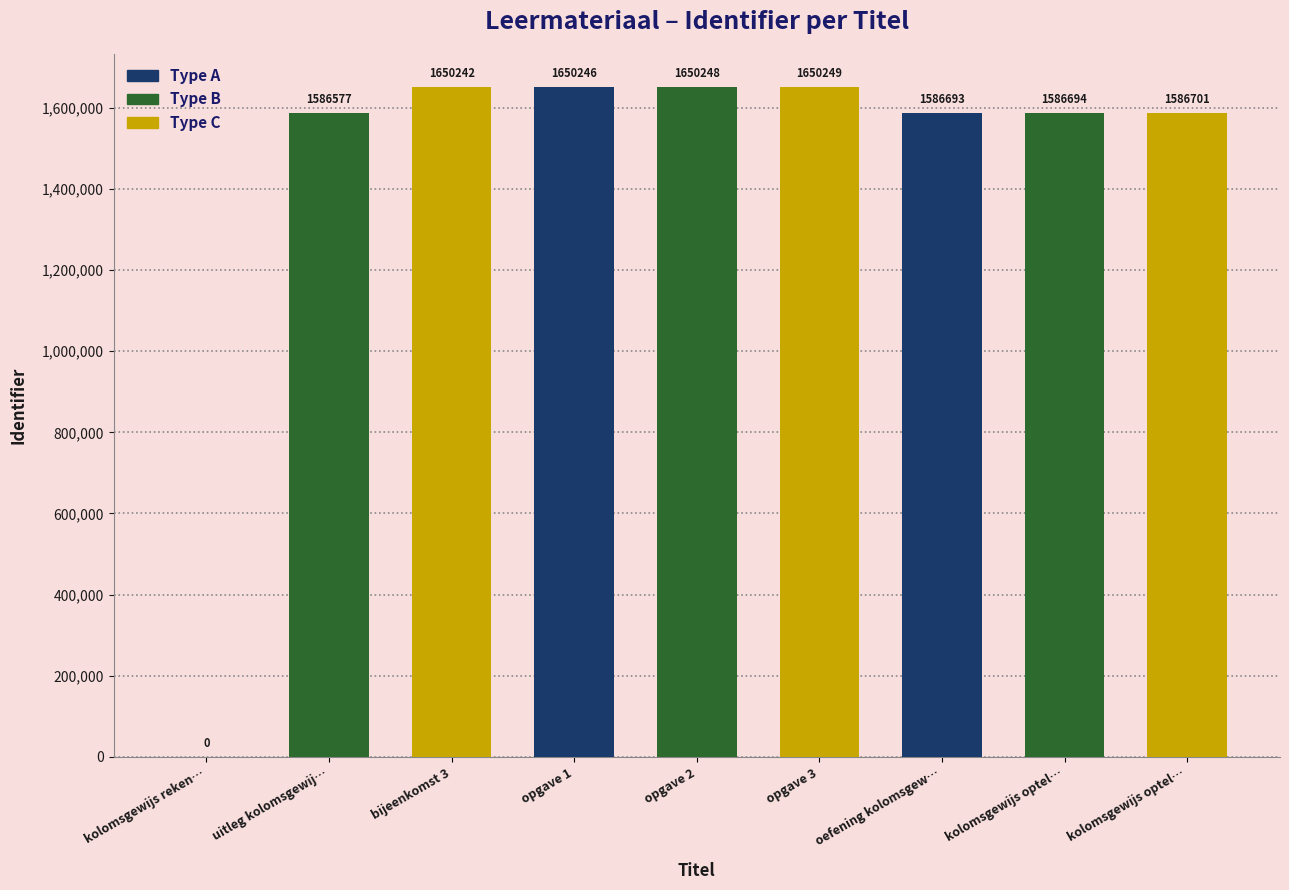

How many distinct data groups are displayed?

1